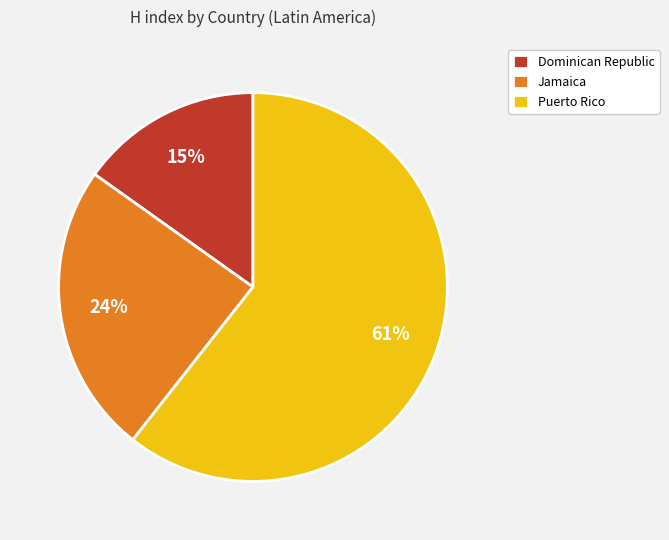

What is the smallest slice in the pie chart?

Dominican Republic